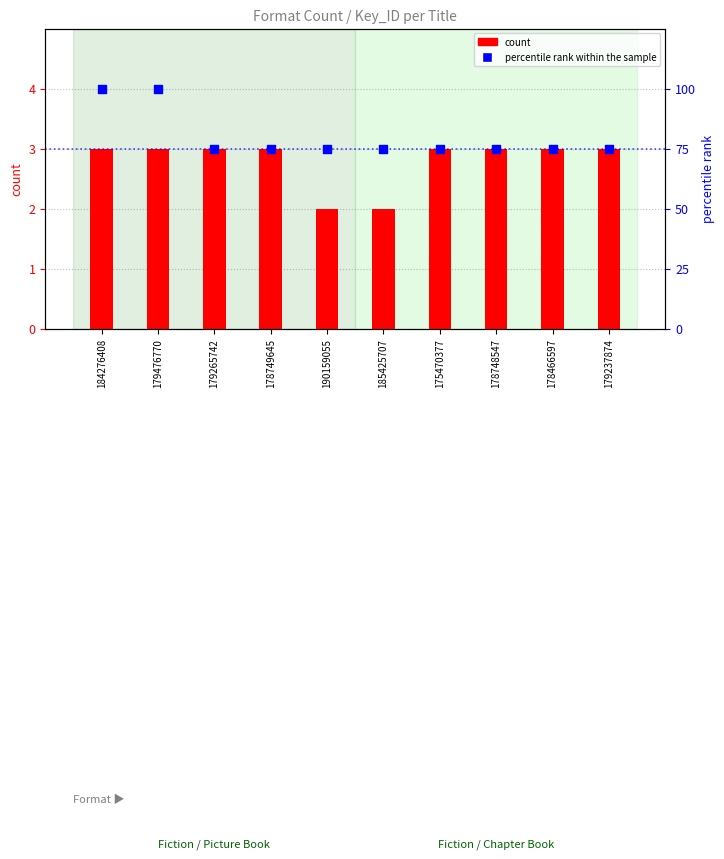

Which series contains the highest Y value?

percentile rank within the sample